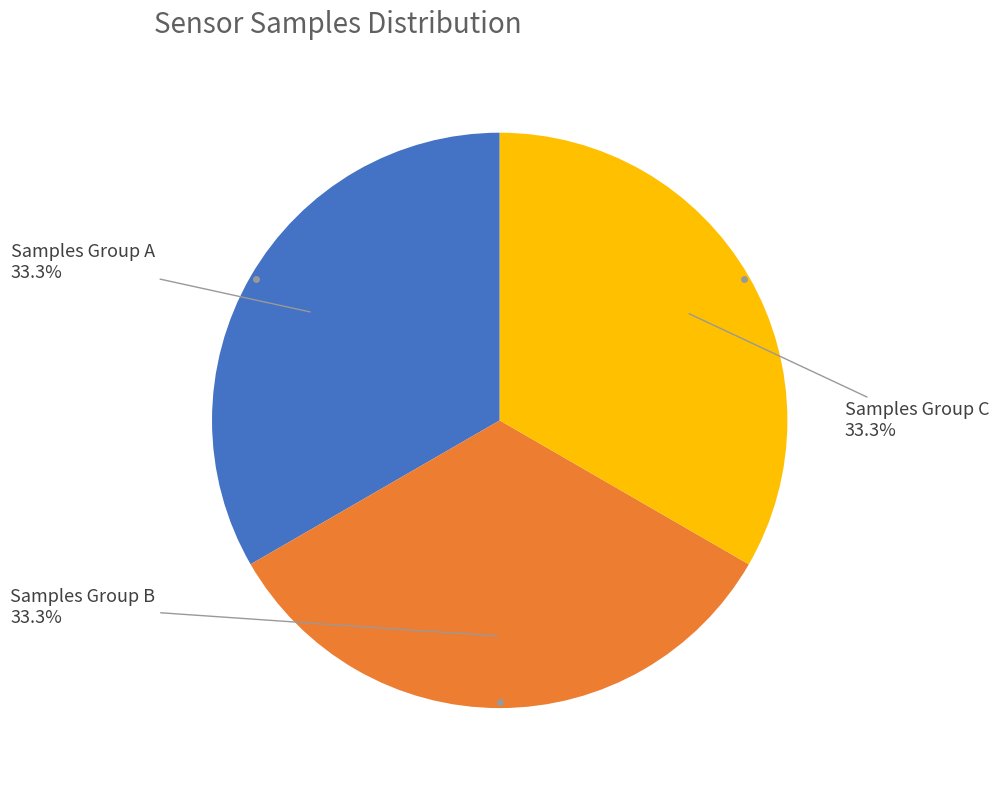

Is there any slice that represents more than half of the pie?

No